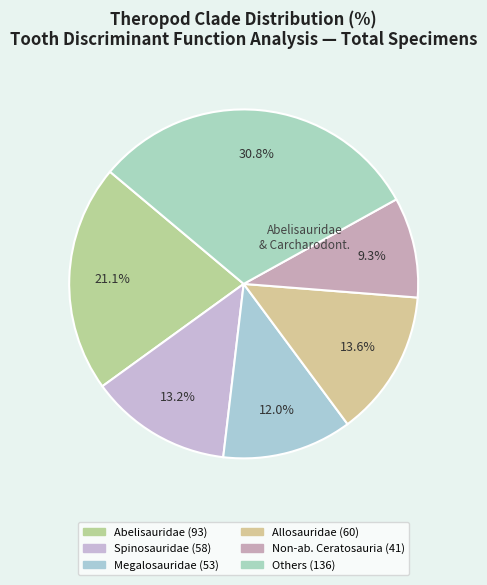

How many segments does this pie chart have?

6